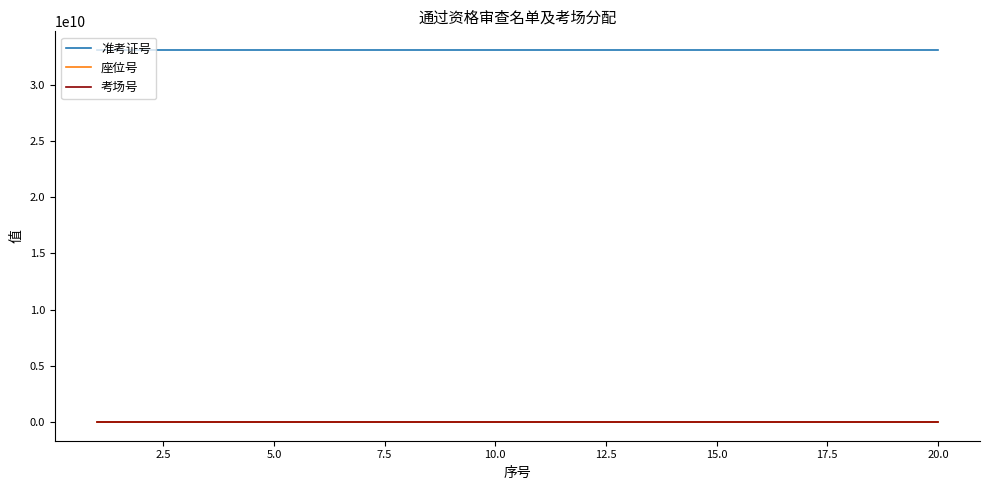

What is the difference between the second highest and second lowest values in the 座位号 series?

17